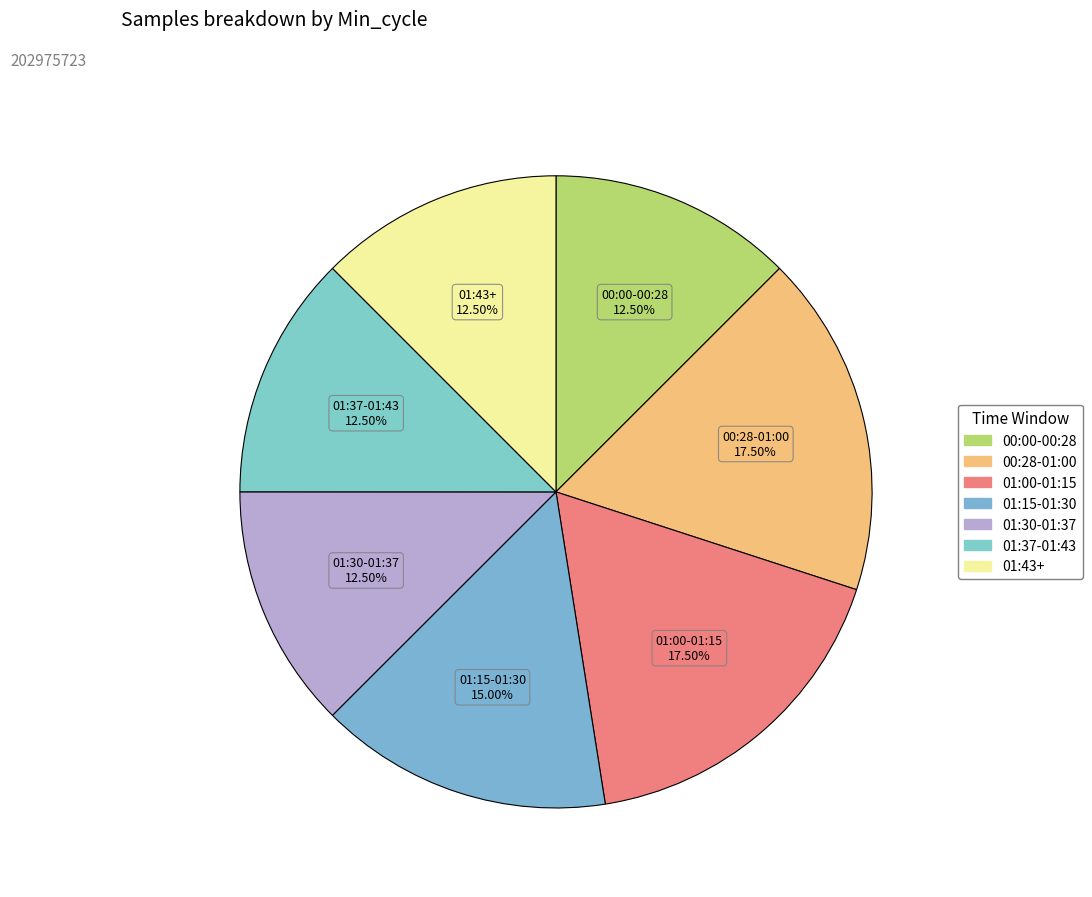

Is there a majority slice in this chart?

No